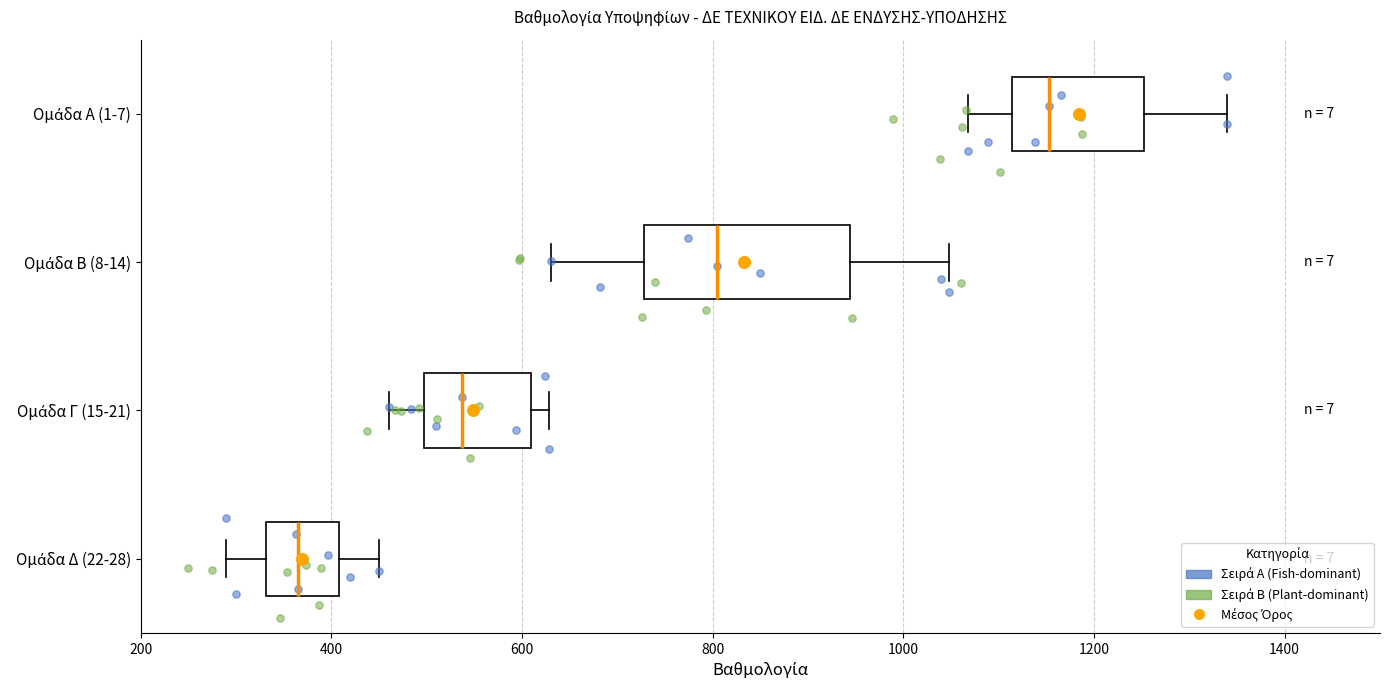

Where is the left edge of the box for Ομάδα Α (1-7) on the x-axis? The values are not printed on the chart, so give them approximately, as read against the axis.

1120